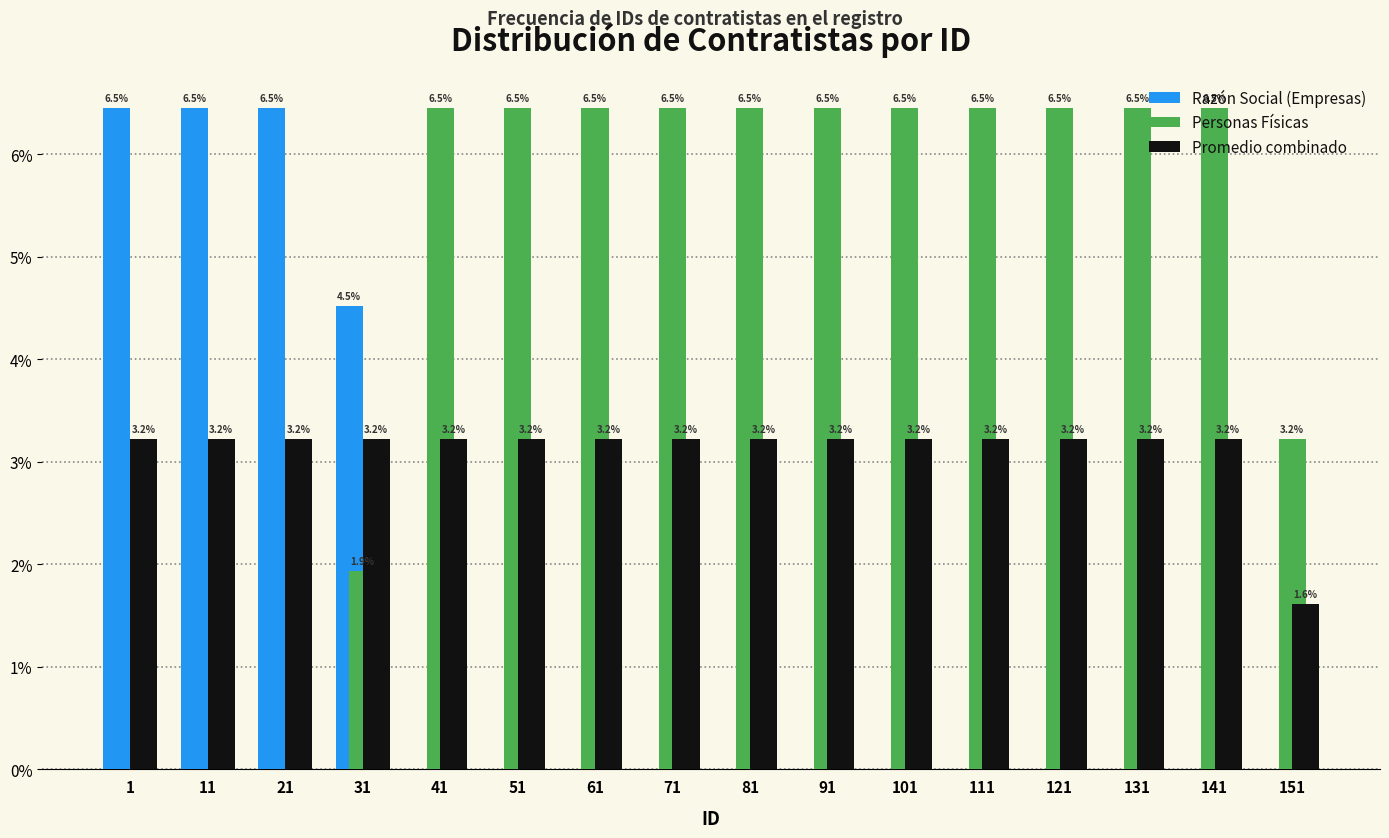

The value of Personas Físicas at 91 is 6.5. True or false?

True